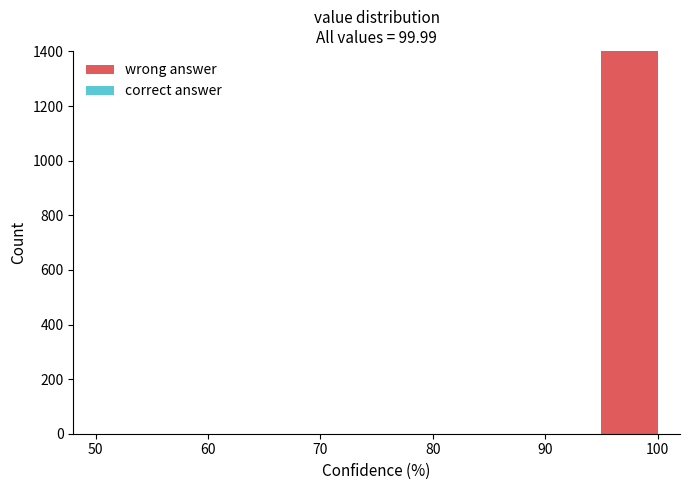

Reading left to right, list every bar in this chart as the range it spans on the x-axis followed by its height. The values are not printed on the chart, so give them approximately, as read against the axis.

50 to 55: 0
55 to 60: 0
60 to 65: 0
65 to 70: 0
70 to 75: 0
75 to 80: 0
80 to 85: 0
85 to 90: 0
90 to 95: 0
95 to 100: 1400